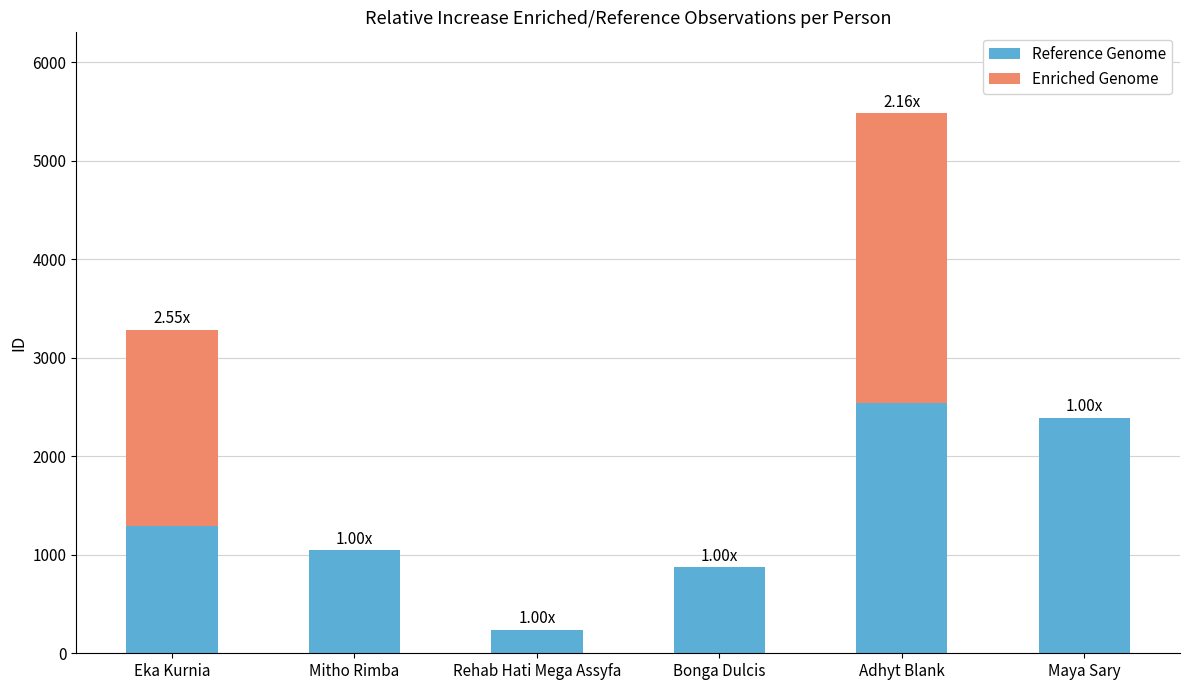

At which label does Reference Genome reach its peak?

Adhyt Blank